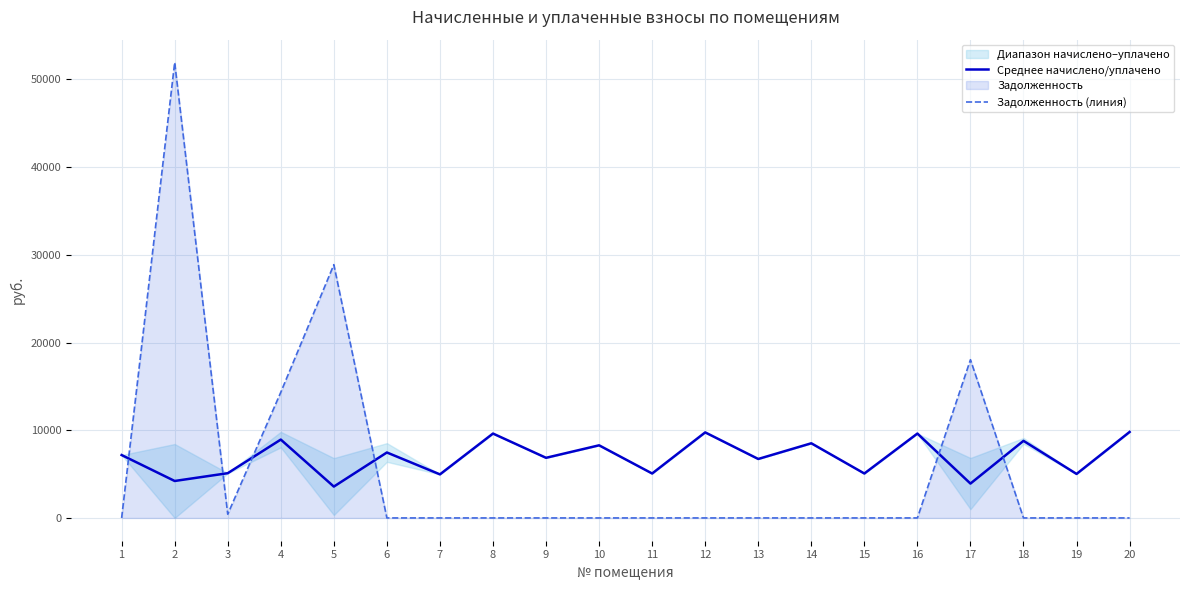

How many values in Задолженность (линия) are above zero?

5